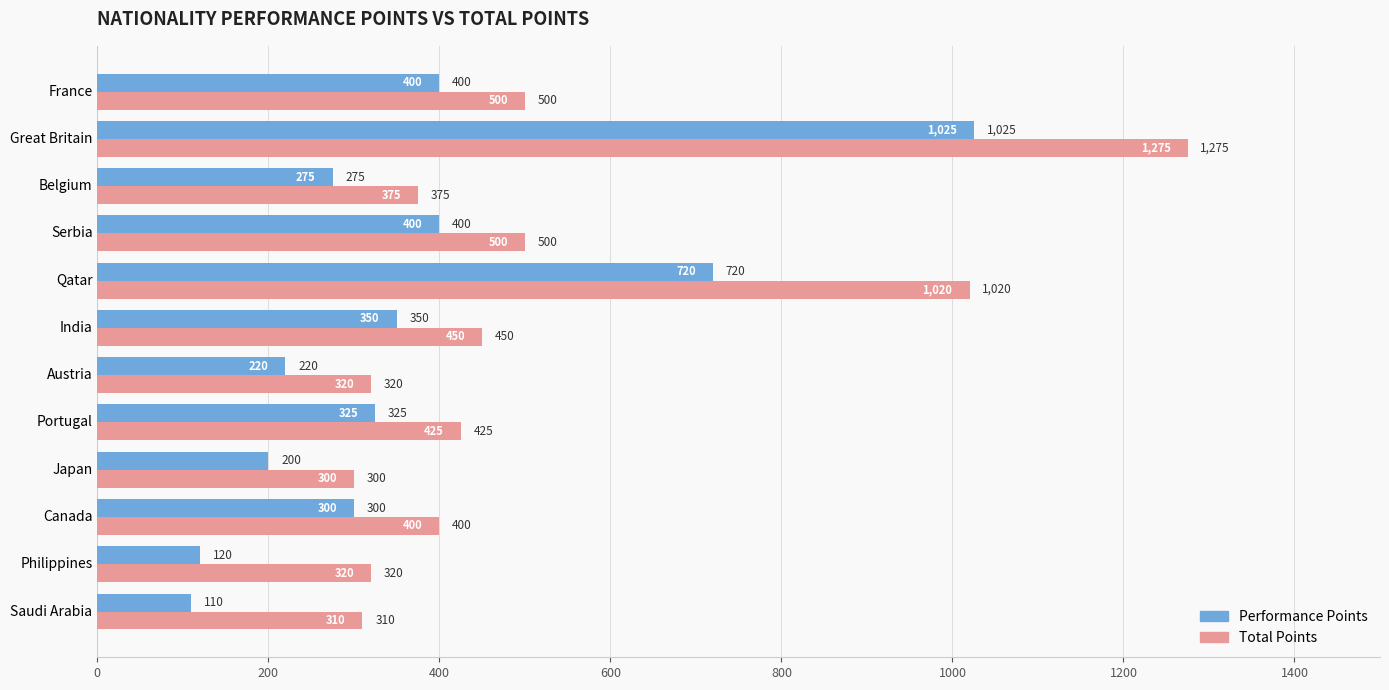

What is the difference between the maximum and second lowest values in the Total Points series?

965